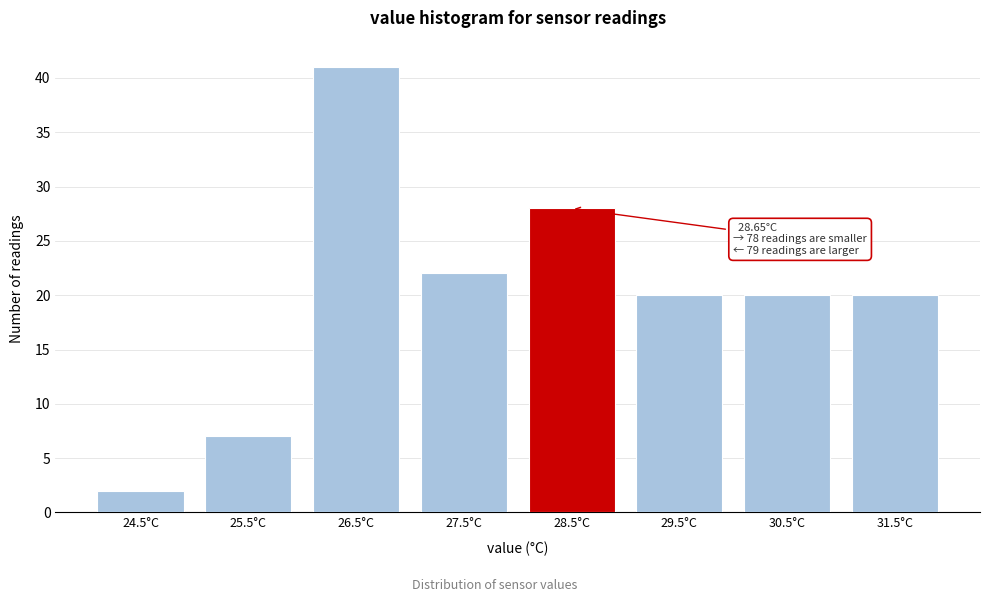

Reading left to right, list all the values displayed in this chart.

2	7	41	22	28	20	20	20